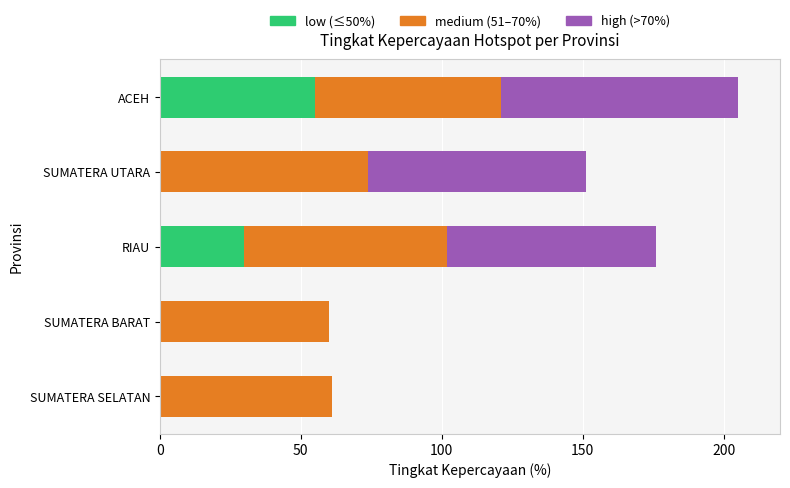

What is the sum of all low (≤50%) values?

85